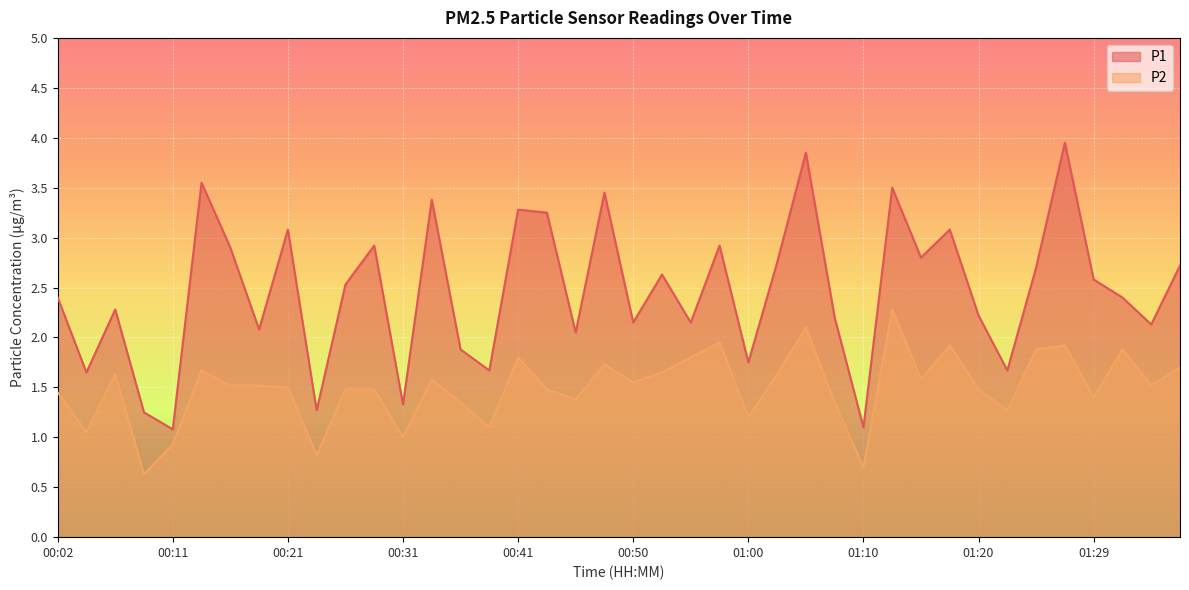

What is the total value across all series at 00:29?

4.4